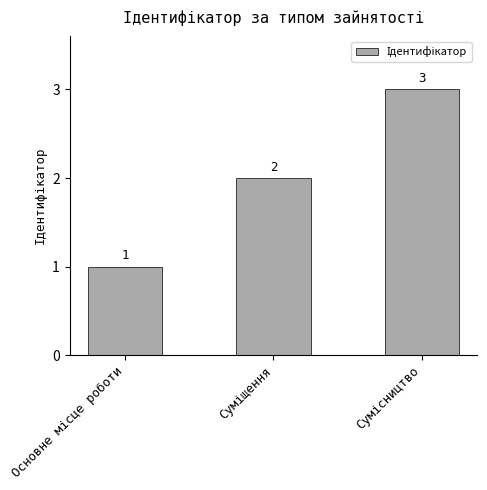

What is the sum of all values?

6